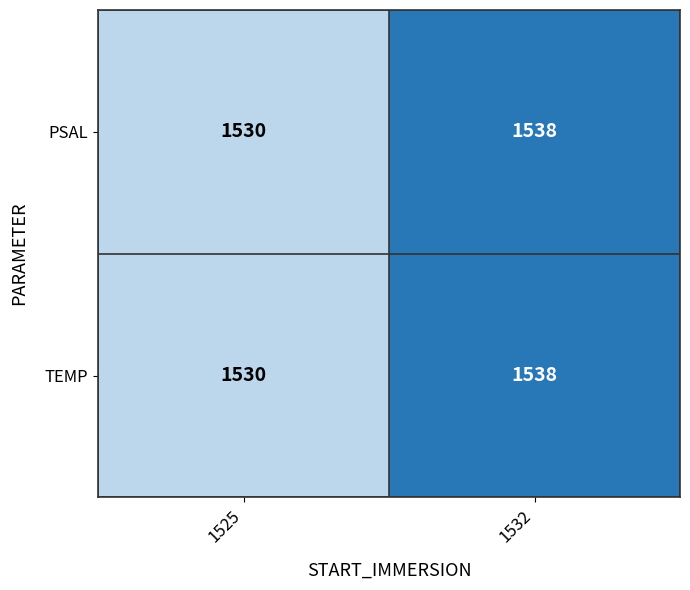

Is it true that PSAL equals 1530 at 1525?

True